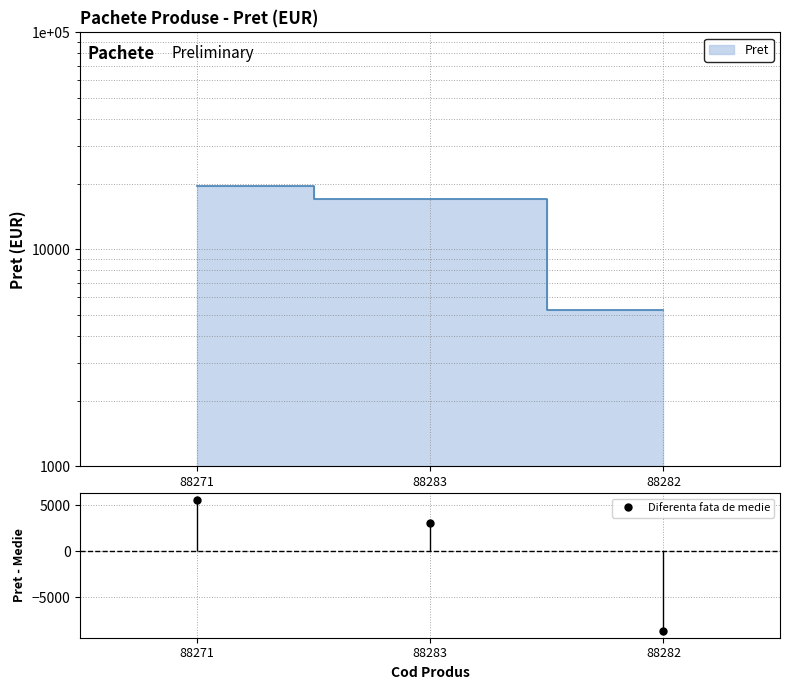

Where is the data nearest to the value -1532?

88283